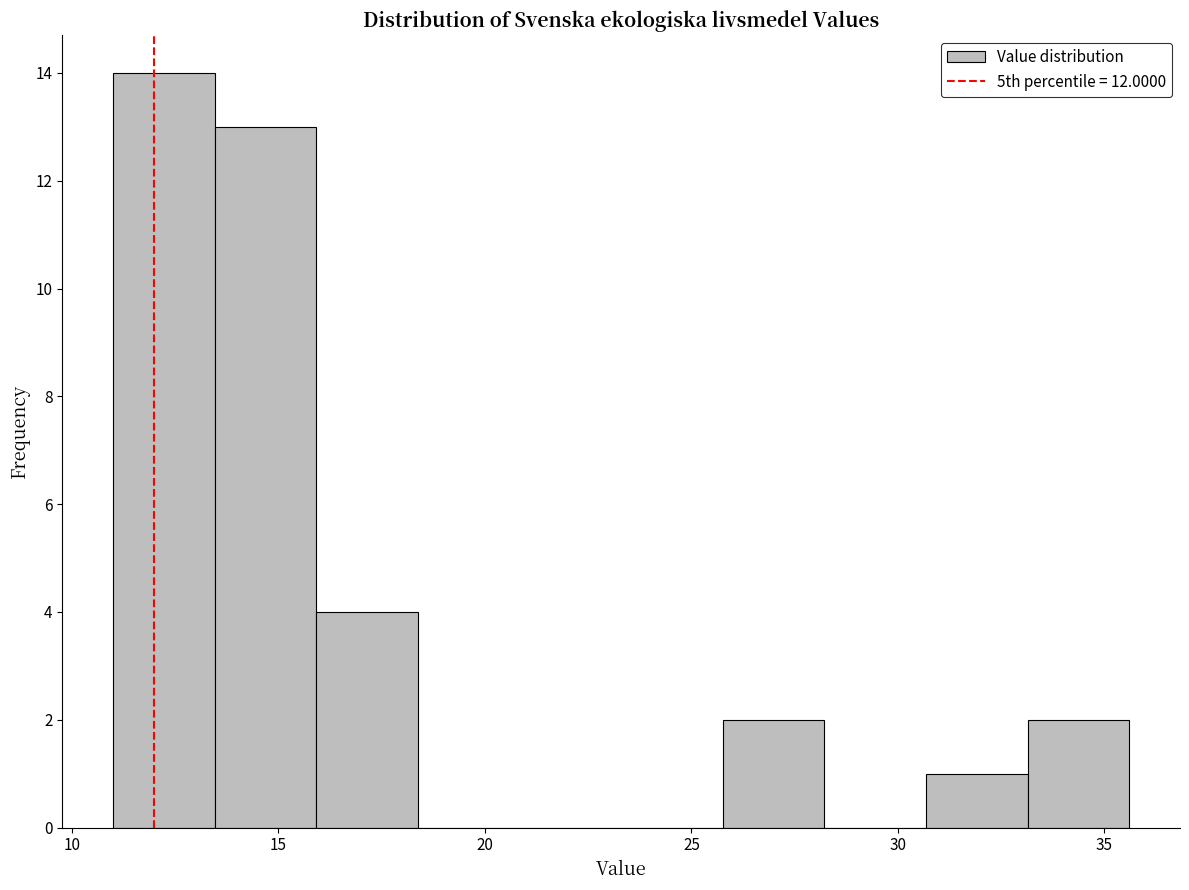

How tall is the bar that spans 16.0 to 18.5 on the x-axis? Neither the bar edges nor the heights are printed on the chart, so give them approximately, as read against the axes.

4